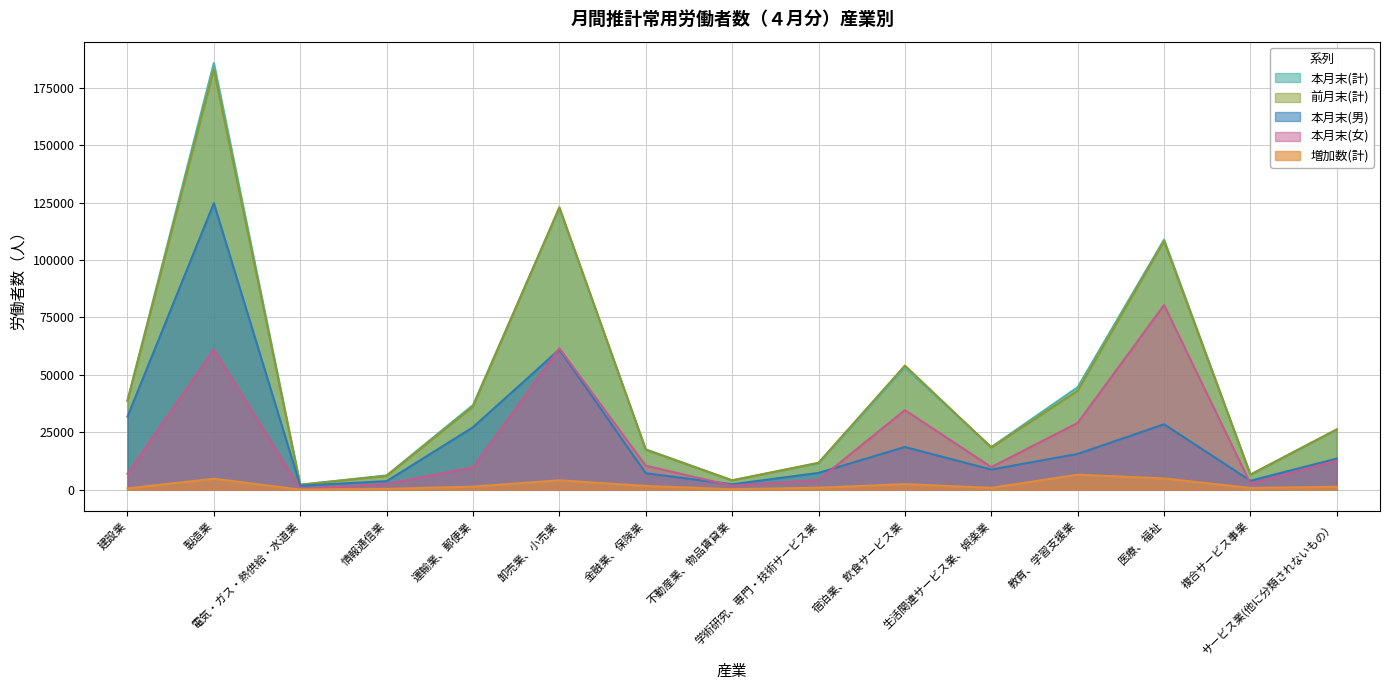

Rank the series at 金融業、保険業 from lowest to highest value.

増加数(計), 本月末(男), 本月末(女), 前月末(計), 本月末(計)